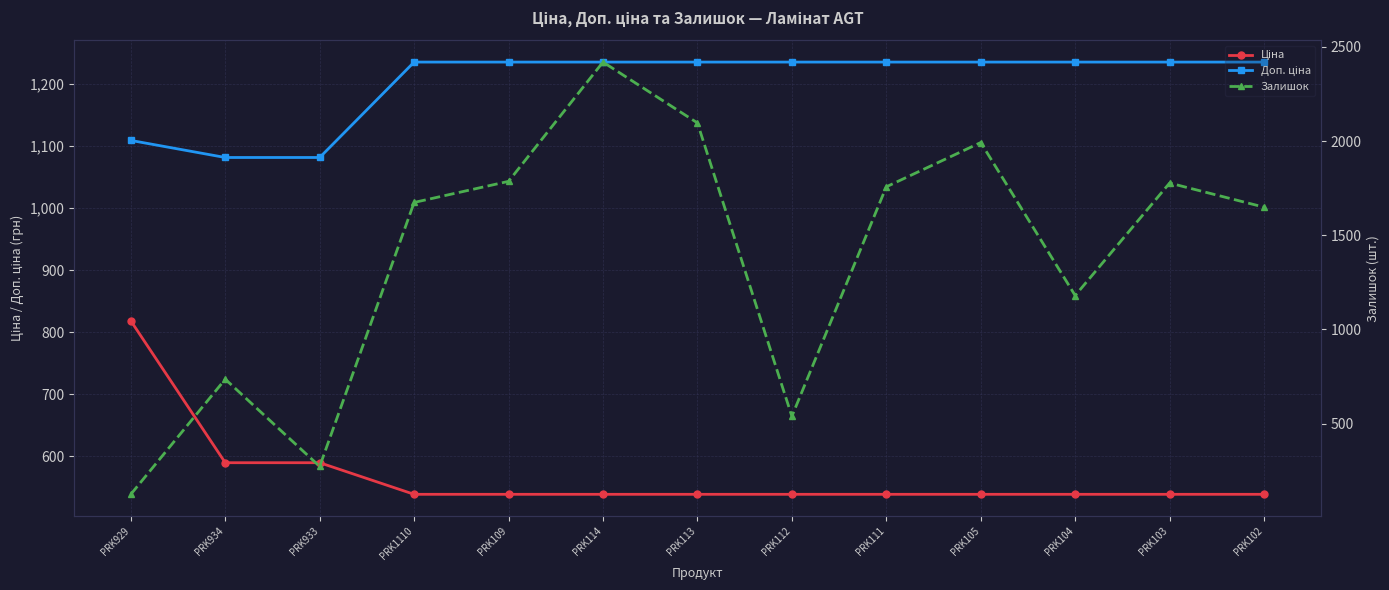

At which label does Доп. ціна first exceed 1235?

PRK1110